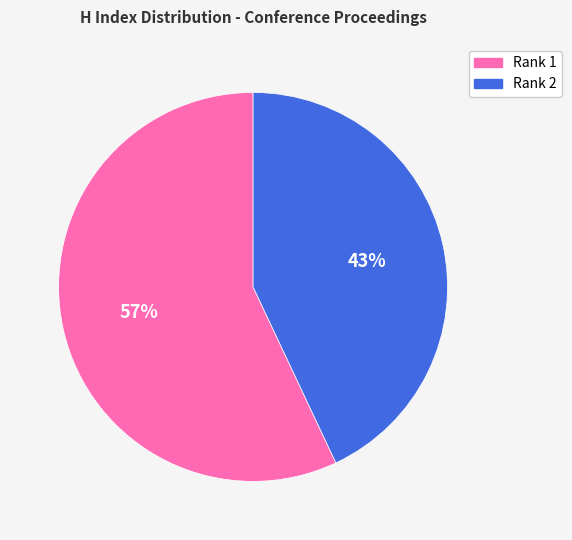

Which category has the smallest portion of the pie?

Rank 2